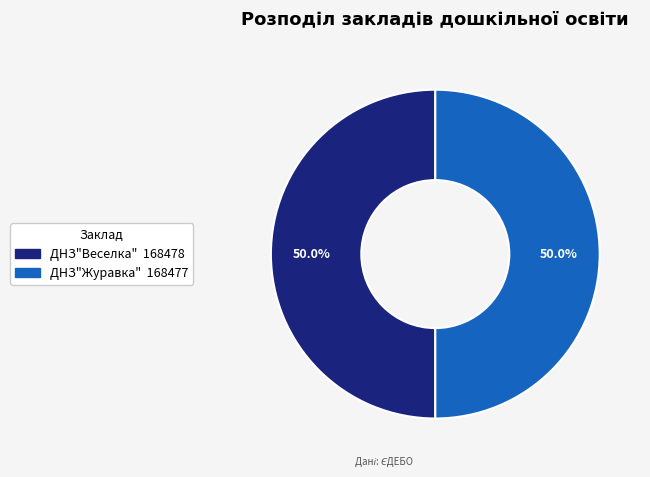

Do ДНЗ"Журавка" and ДНЗ"Веселка" together represent more than half of the pie?

Yes